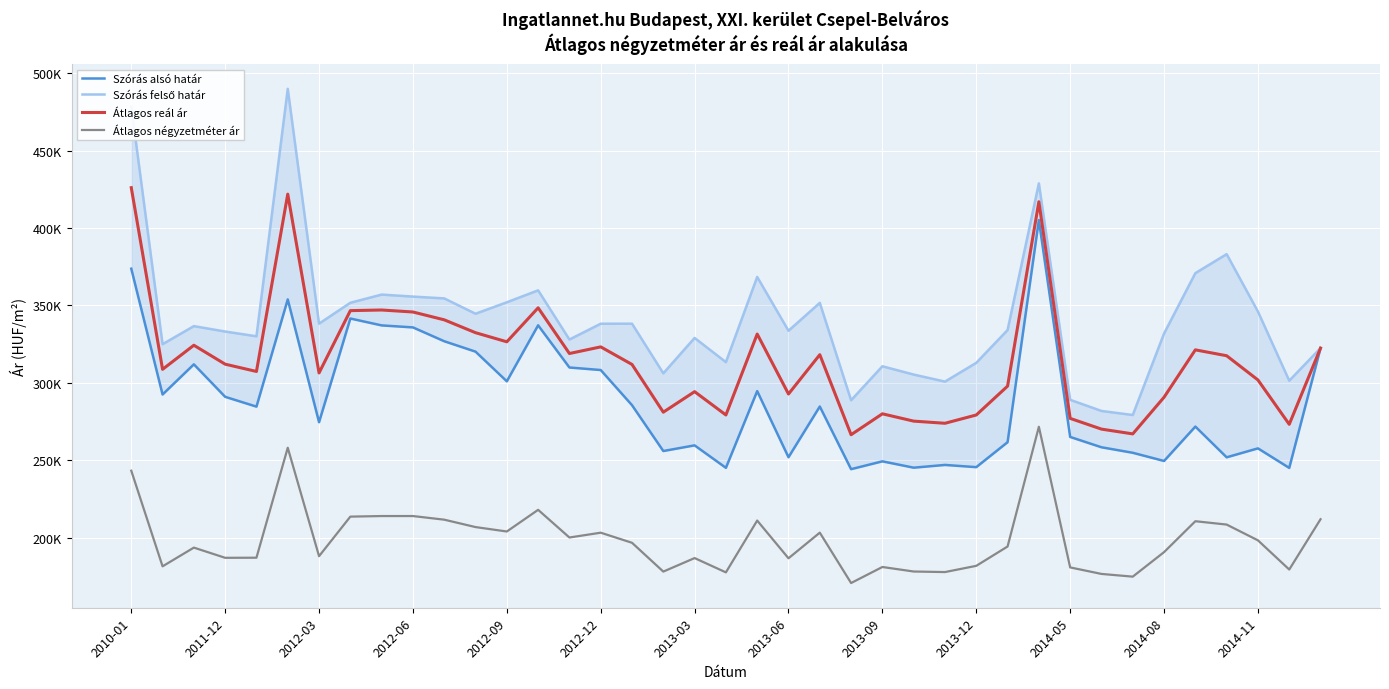

What are all the series names shown in the legend?

Szórás alsó határ, Szórás felső határ, Átlagos reál ár, Átlagos négyzetméter ár